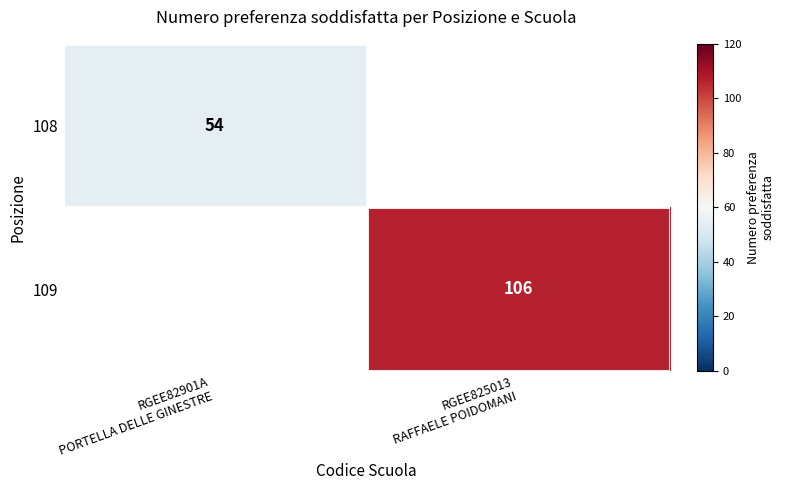

How many series are shown in this chart?

2